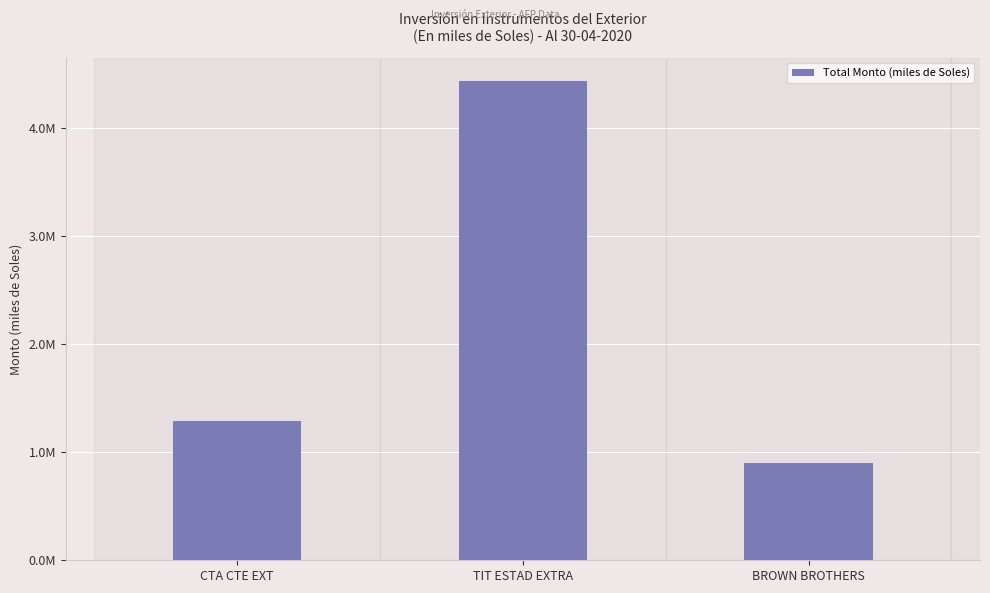

What is the label of the 1st bar from the right?

BROWN BROTHERS